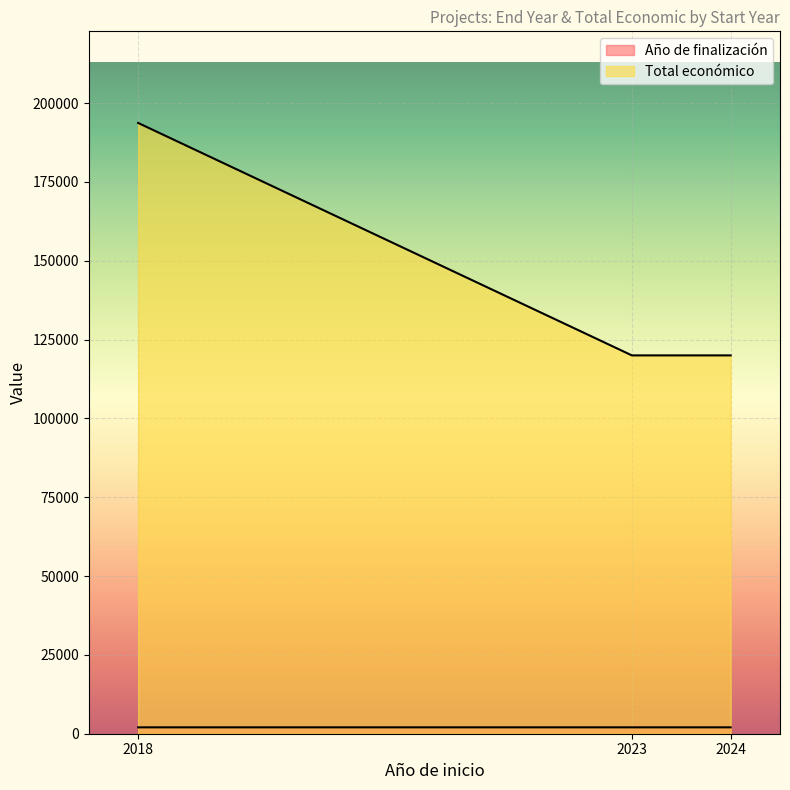

Which series has the largest range (max minus min)?

Total económico